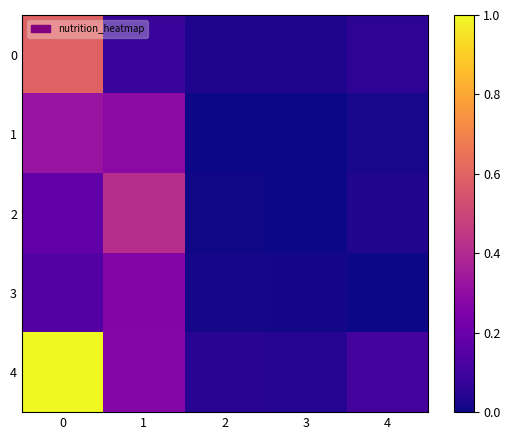

Reading left to right, transcribe all the data shown in this chart.

0: 0=0.6	1=0.1	2=0.0	3=0.0	4=0.1
1: 0=0.3	1=0.3	2=0.0	3=0.0	4=0.0
2: 0=0.2	1=0.4	2=0.0	3=0.0	4=0.0
3: 0=0.1	1=0.3	2=0.0	3=0.0	4=0.0
4: 0=1.0	1=0.3	2=0.0	3=0.0	4=0.1